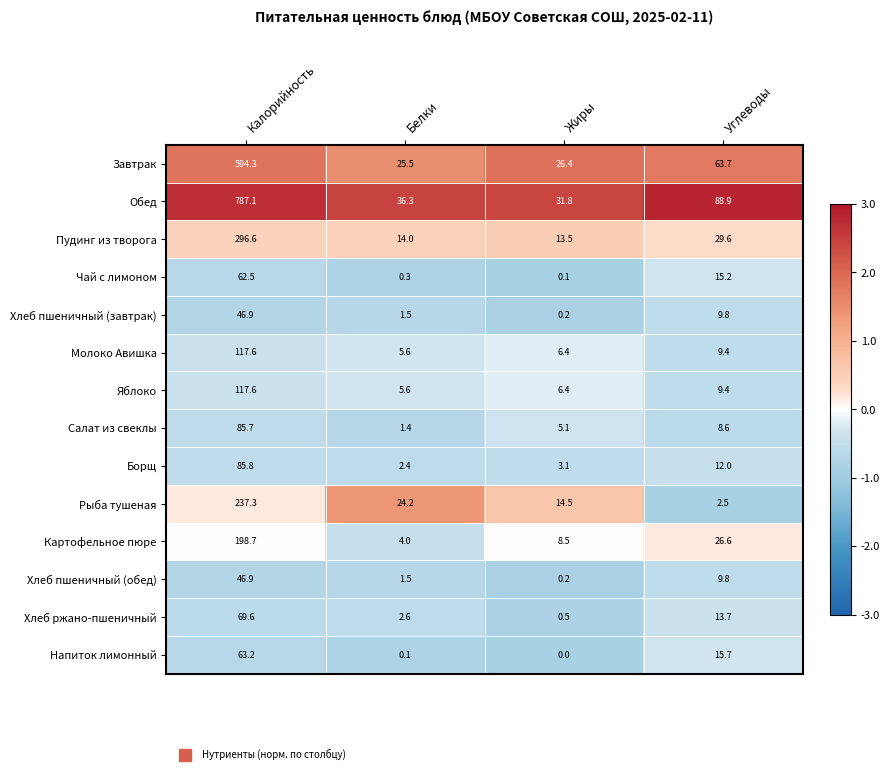

What is the minimum value shown in the chart?

0.0